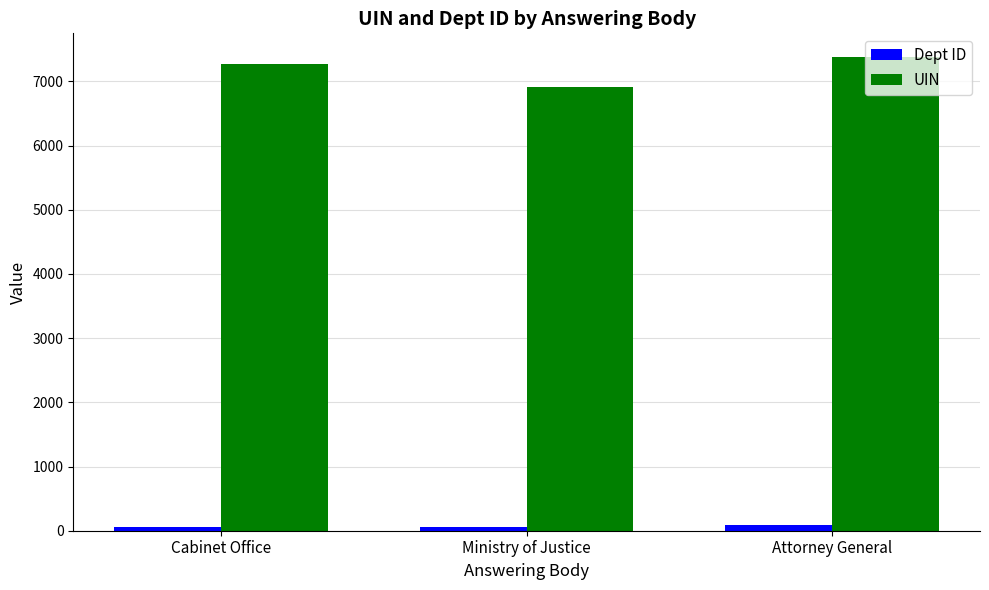

The Dept ID series shows 53 at Cabinet Office. True or false?

True